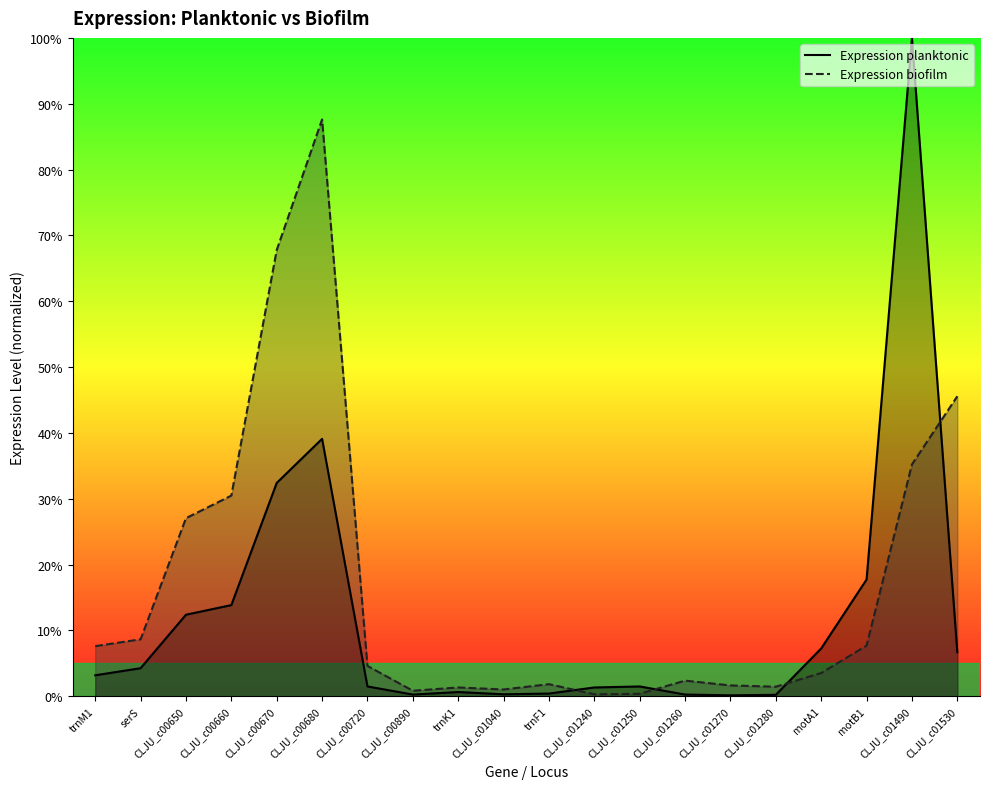

What is the greatest value displayed?

100.0